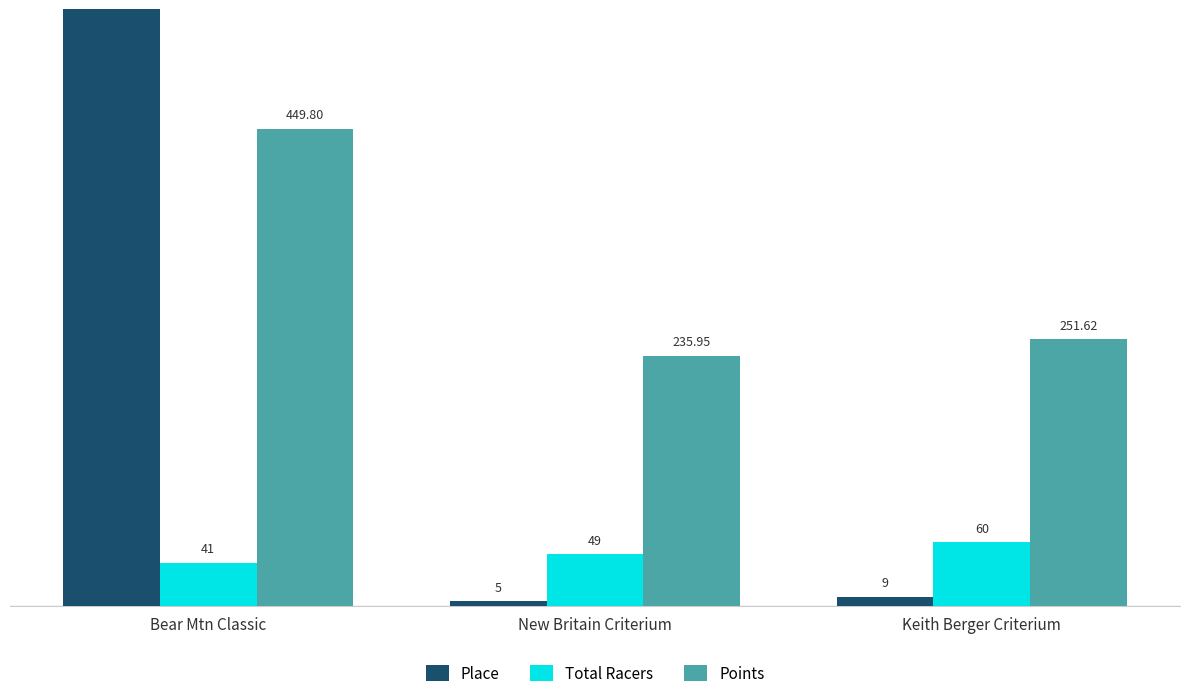

What is the lowest value of the Total Racers series?

41.0